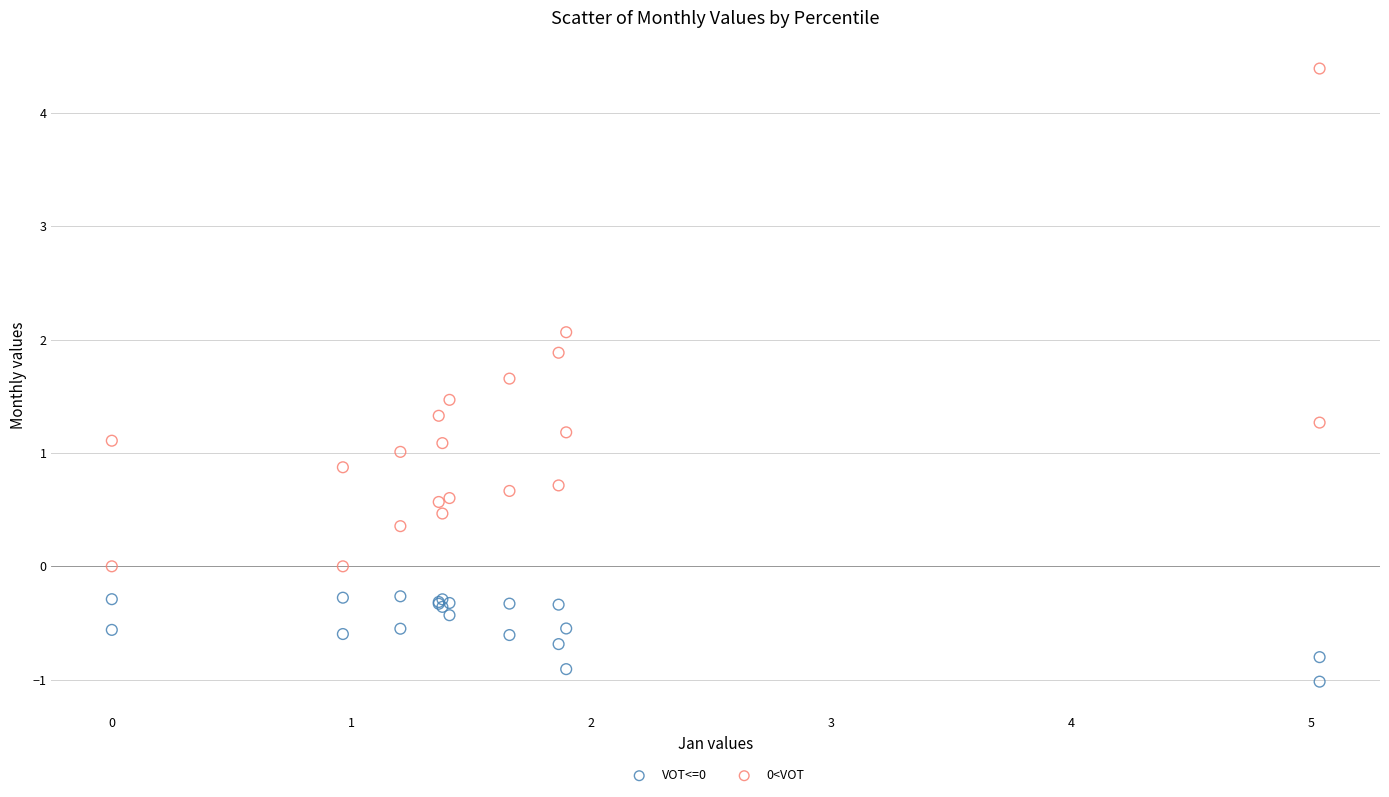

Which series contains the highest Y value?

0<VOT